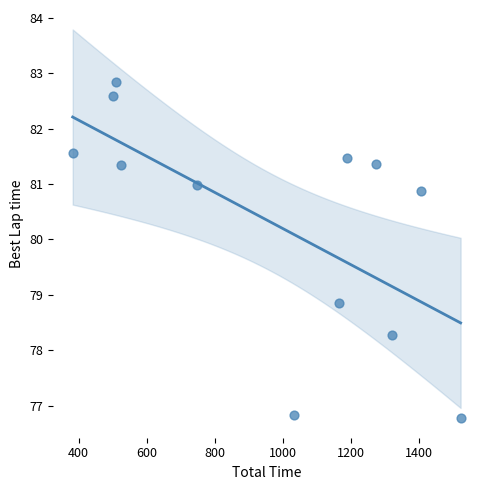

What is the range of X values (max minus min)?

1138.4